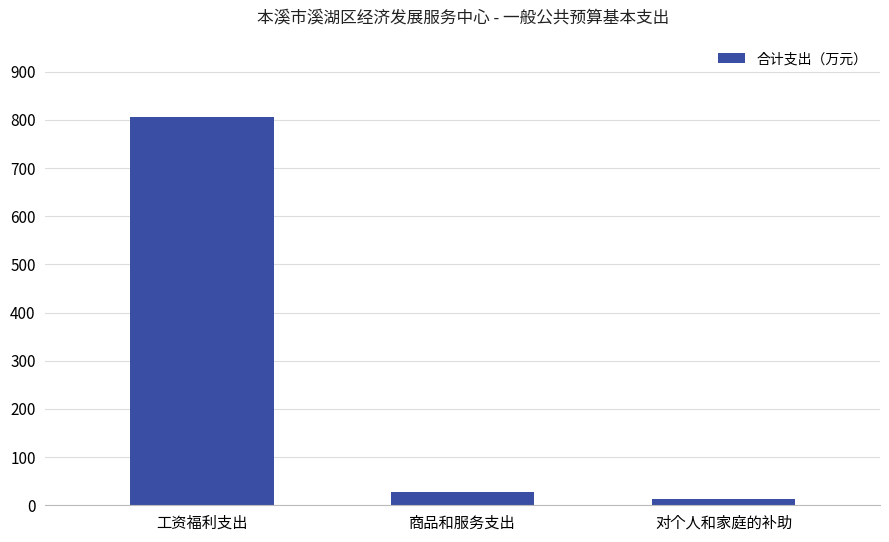

What is the difference between the maximum and minimum values?

791.8